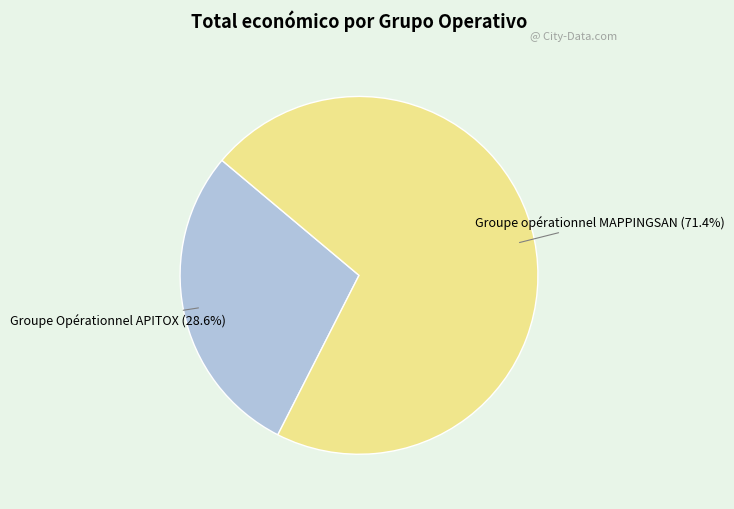

What is the ratio of the value at Groupe opérationnel MAPPINGSAN to the value at Groupe Opérationnel APITOX?

2.5